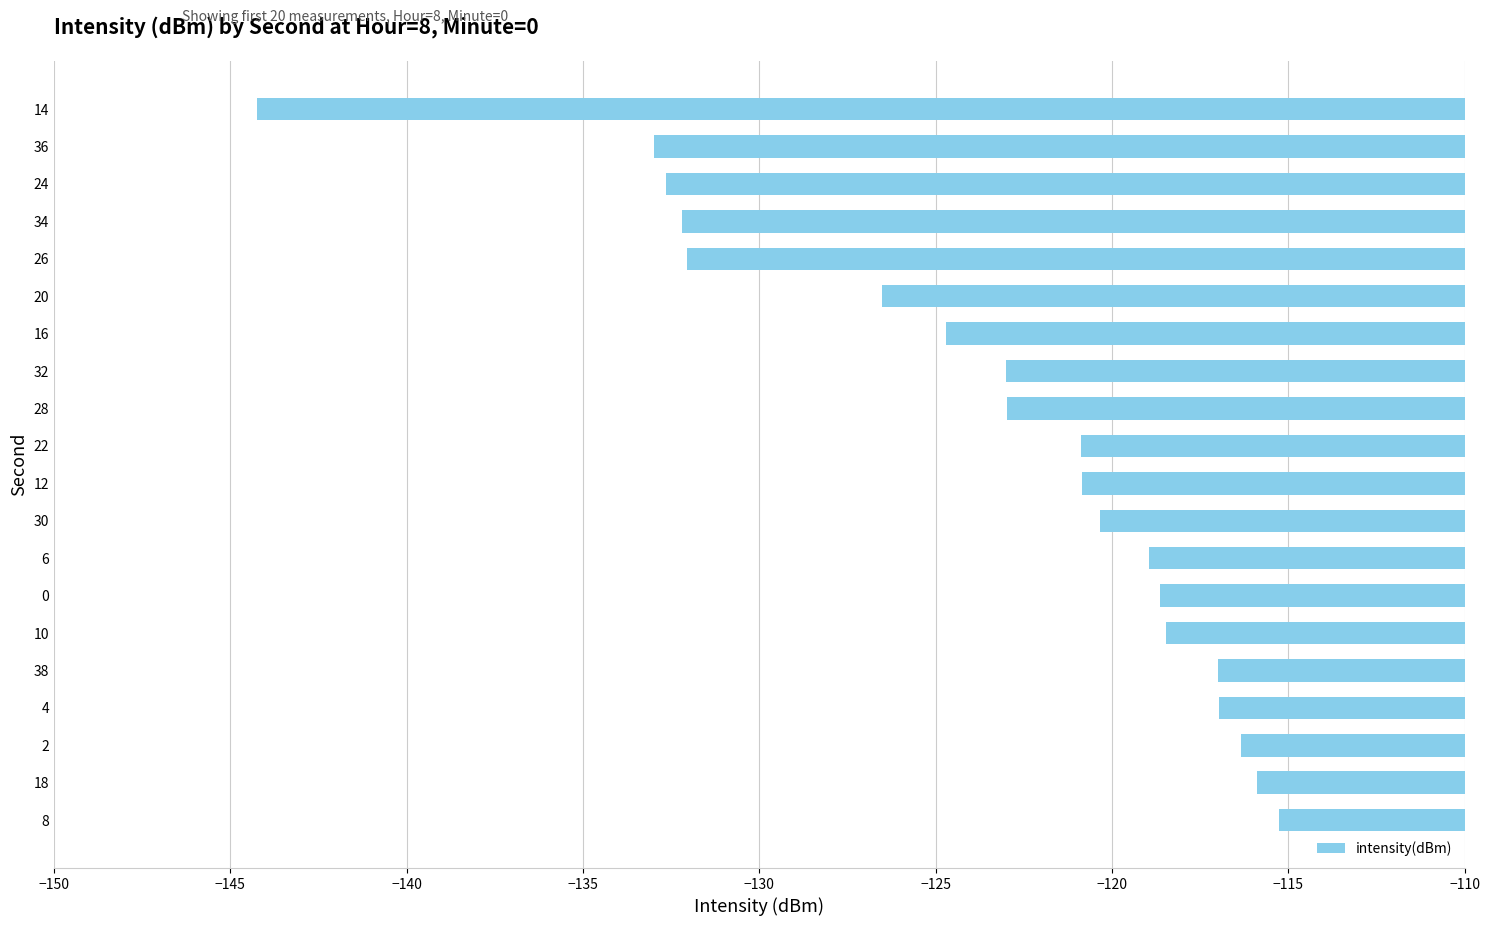

Which category has the lowest value across all series?

14